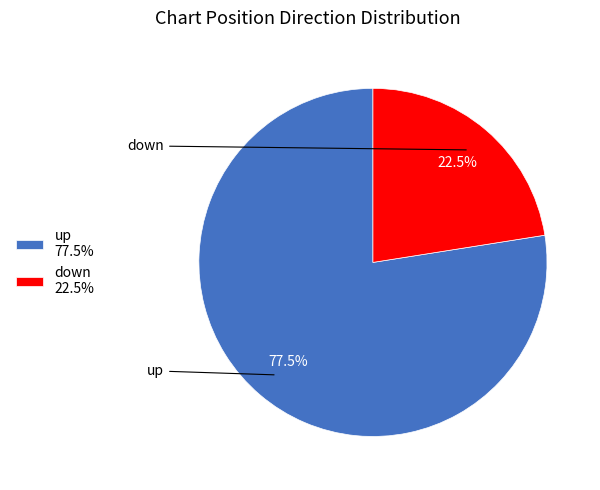

What portion of the pie excludes up?

22.5%